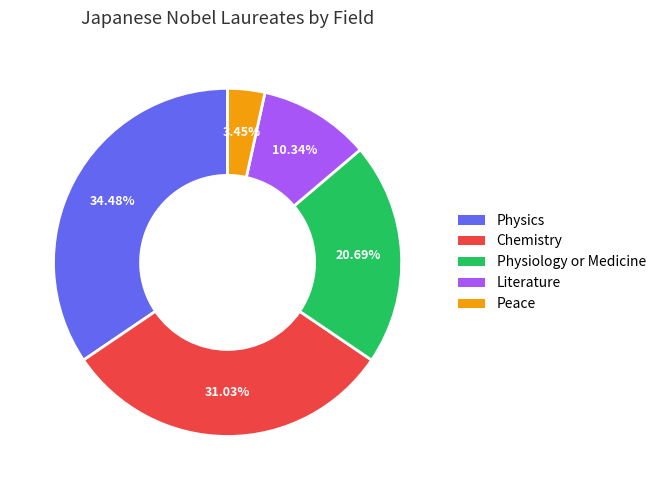

What is the ratio of the value at Physiology or Medicine to the value at Peace?

6.0